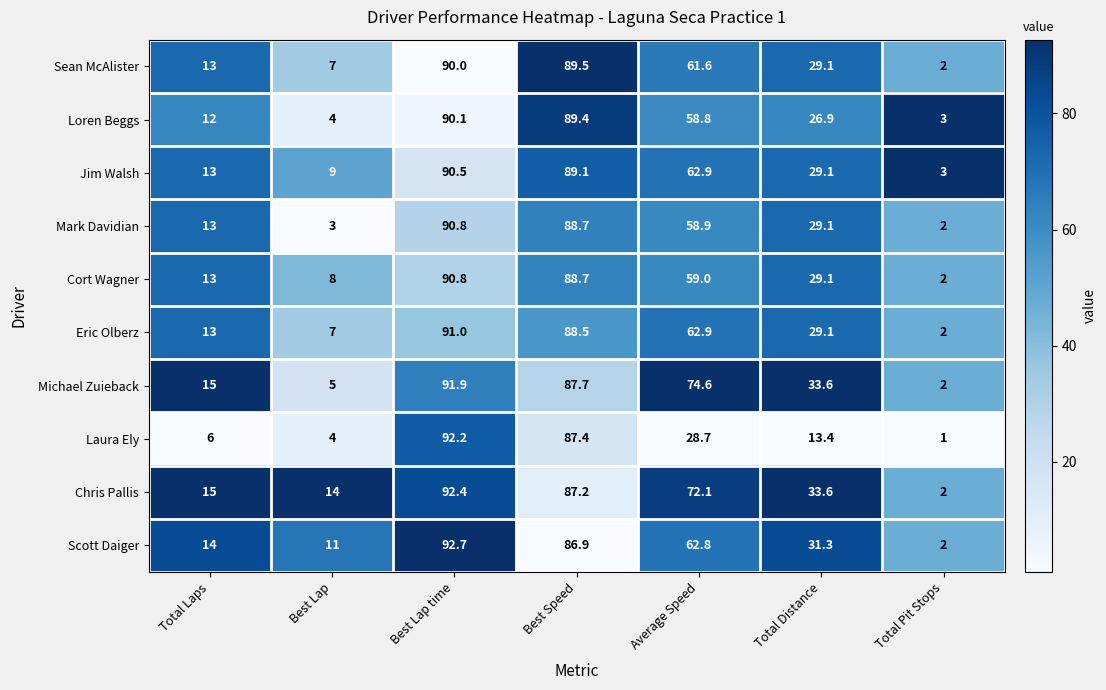

Where does the Laura Ely series first go above 13?

Best Lap time